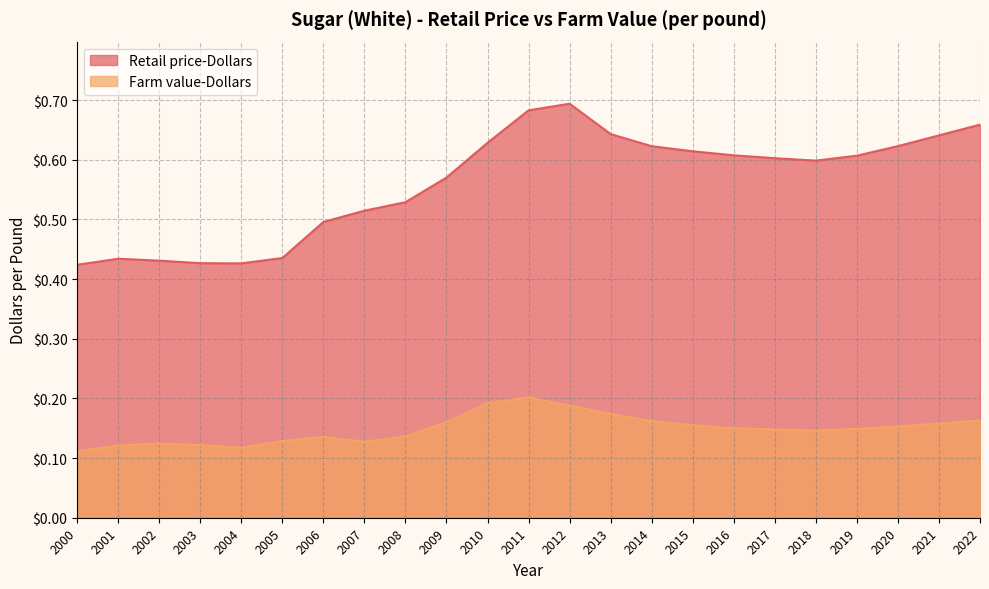

Count the Farm value-Dollars values in the range 0 to 1.

23